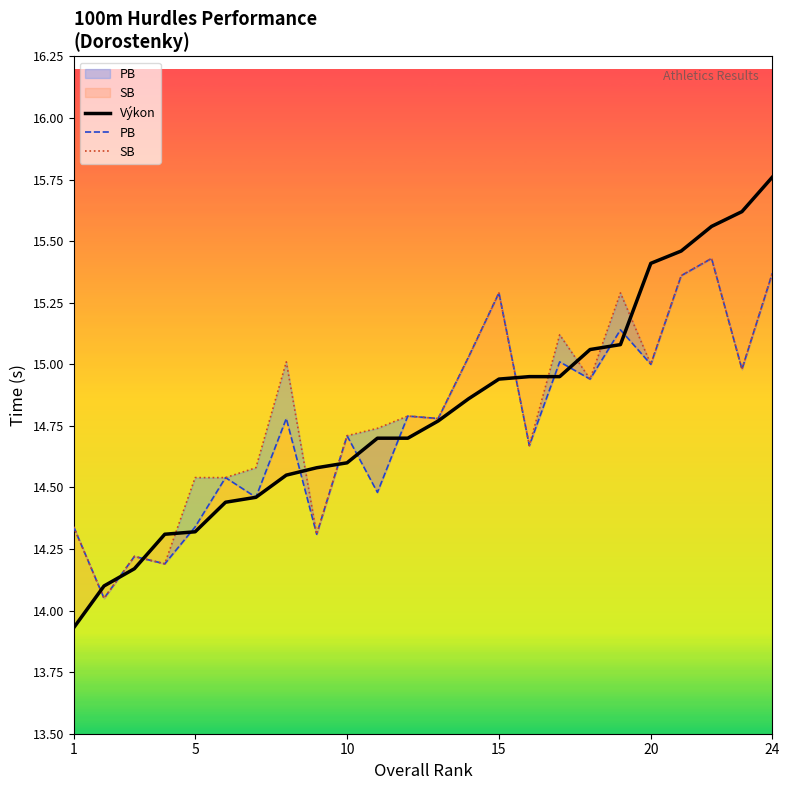

How many lines are shown in the chart?

3